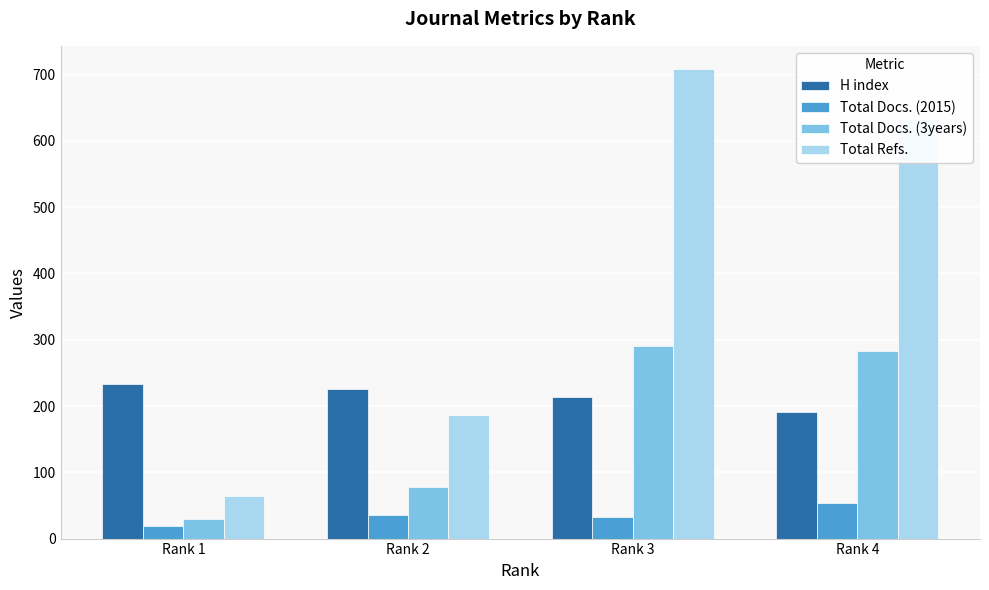

What is the total value across all series at Rank 3?

1244